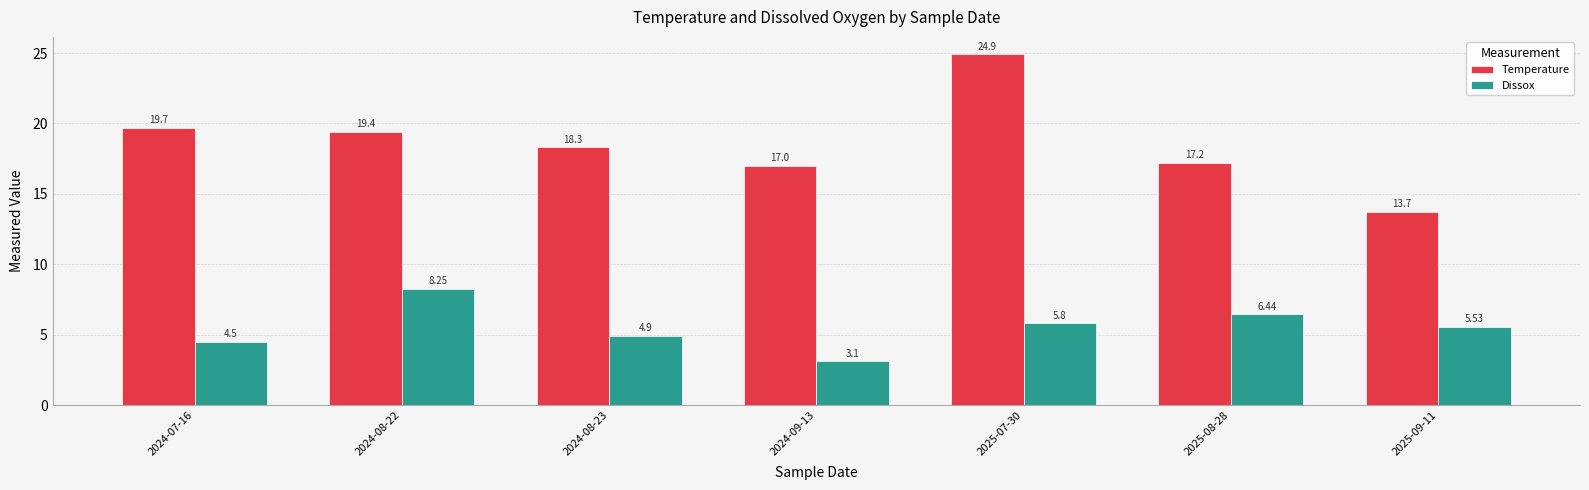

What is the label of the 6th bar from the right?

2024-08-22